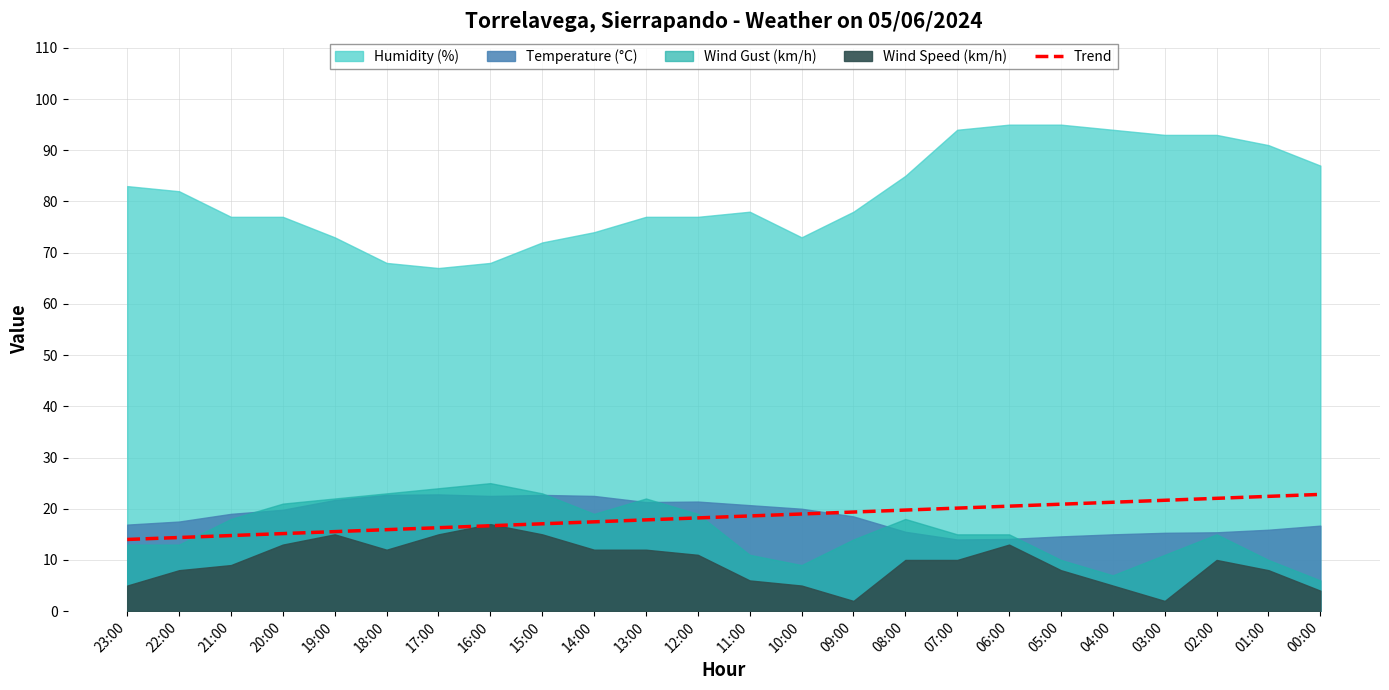

Reading left to right, transcribe all the data shown in this chart.

23:00=14.0	22:00=14.4	21:00=14.8	20:00=15.1	19:00=15.5	18:00=15.9	17:00=16.3	16:00=16.7	15:00=17.1	14:00=17.4	13:00=17.8	12:00=18.2	11:00=18.6	10:00=19.0	09:00=19.4	08:00=19.7	07:00=20.1	06:00=20.5	05:00=20.9	04:00=21.3	03:00=21.7	02:00=22.0	01:00=22.4	00:00=22.8